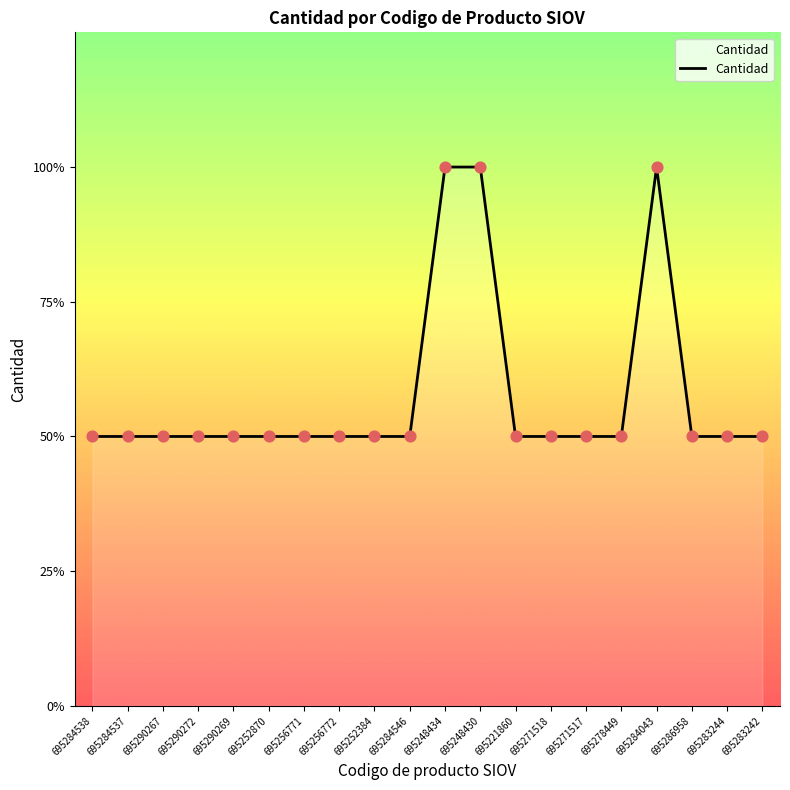

Which has a higher value, 695248434 or 695284538?

695248434